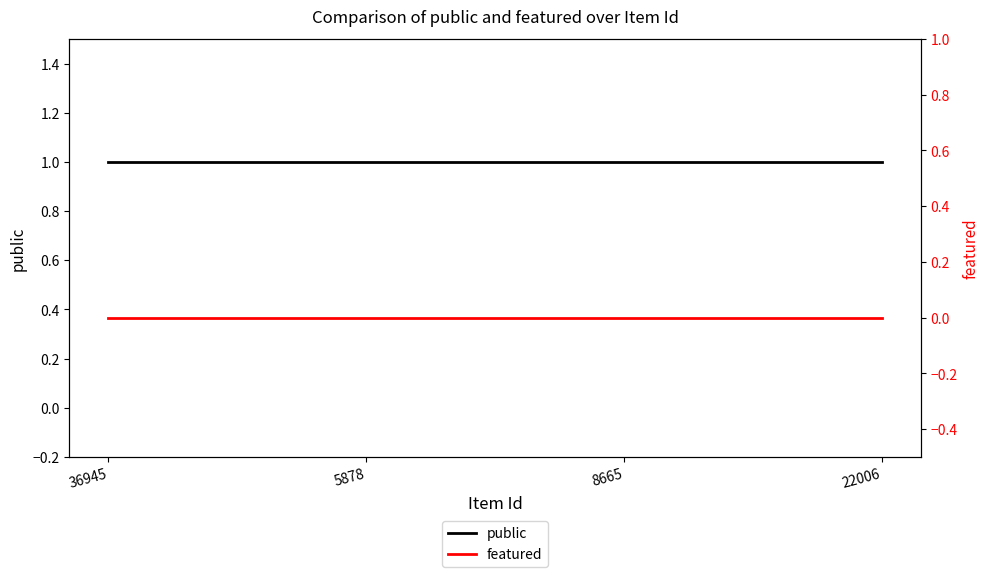

Does the chart have visible grid lines?

No